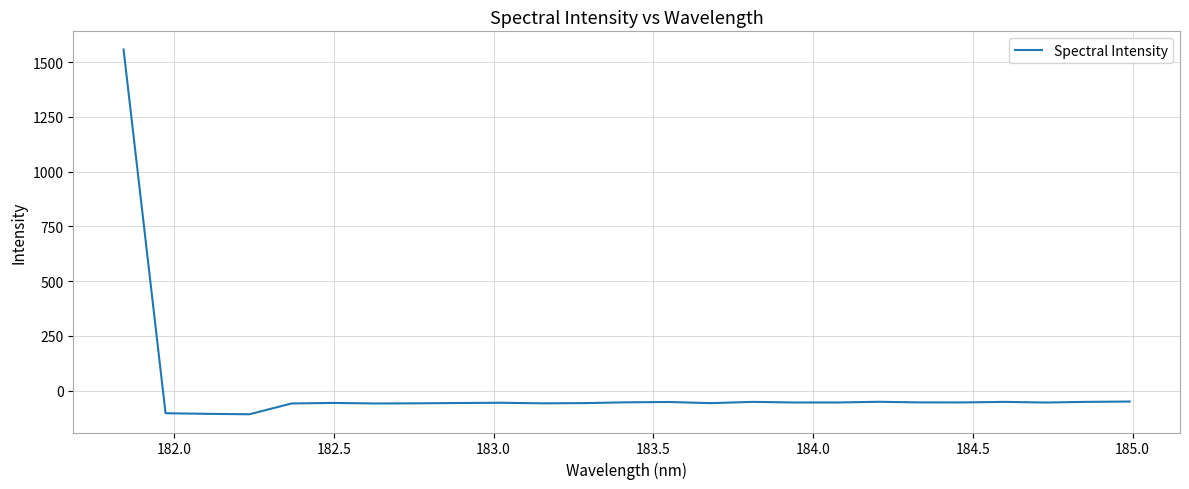

What is the minimum value shown in the chart?

-107.5